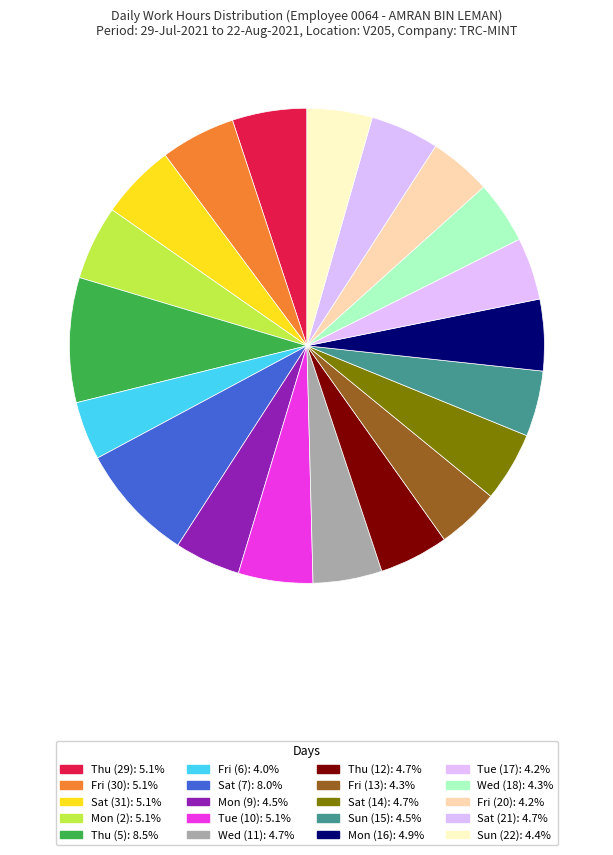

How many segments does this pie chart have?

20